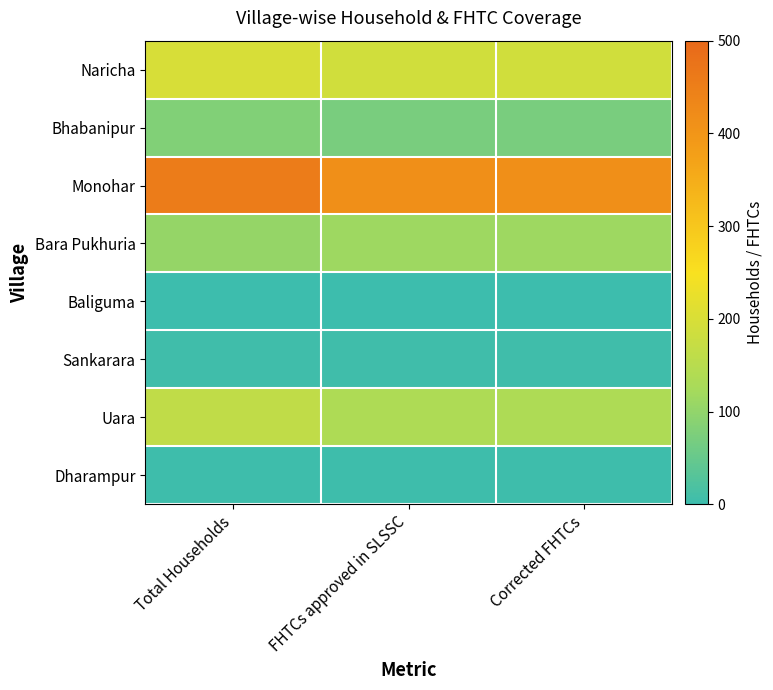

Which series changed the most between Total Households and Corrected FHTCs?

Monohar